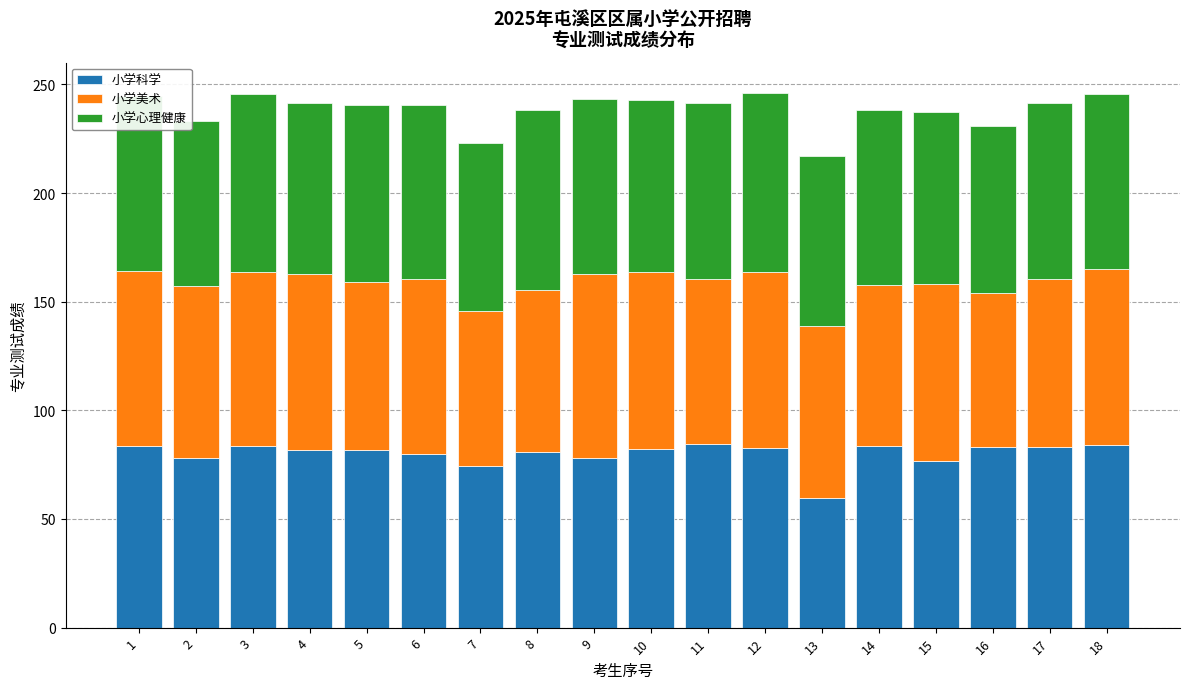

What is the total value across all series at 9?

243.2